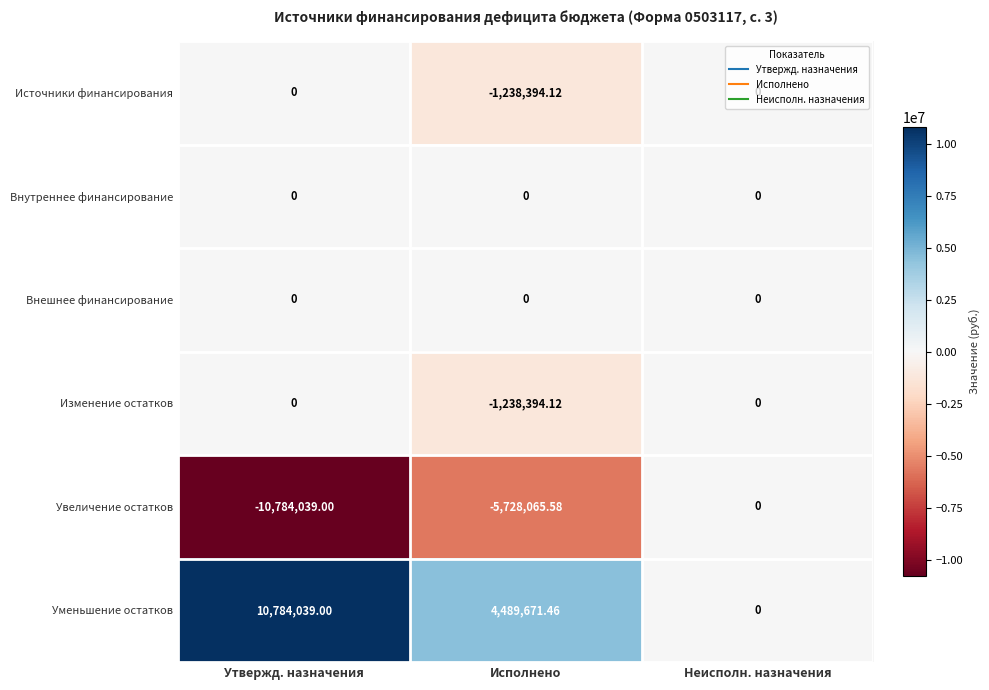

What is the spread (max minus min) of values at Утвержд. назначения?

21568078.0